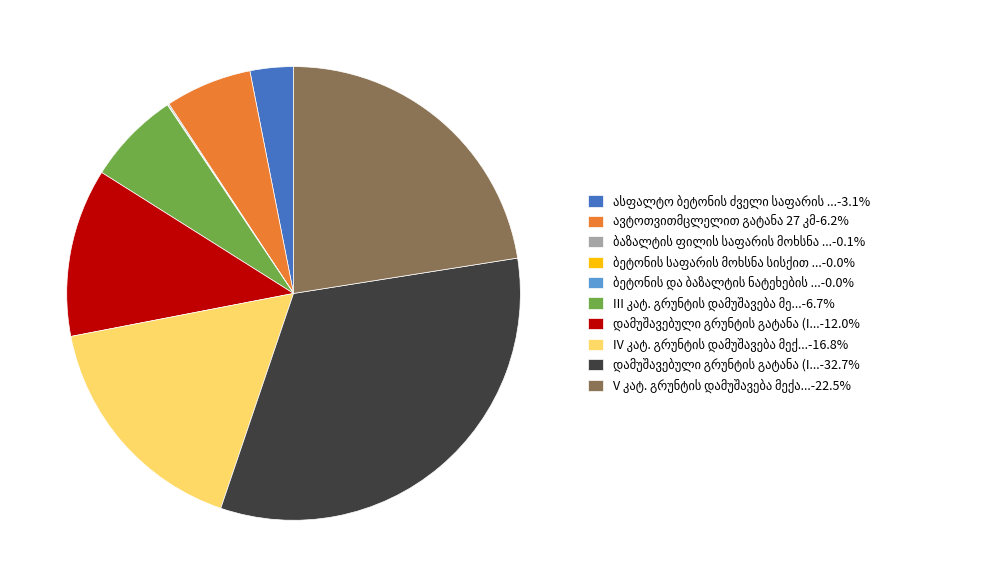

Is there any slice that represents more than half of the pie?

No